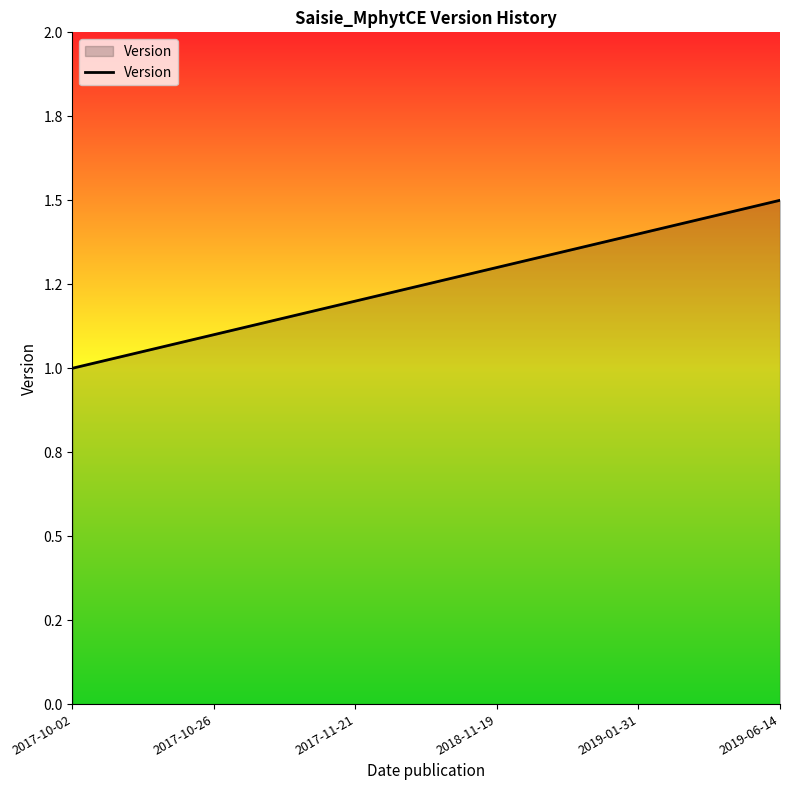

True or false: there are more than 1 points higher than both neighbors.

False